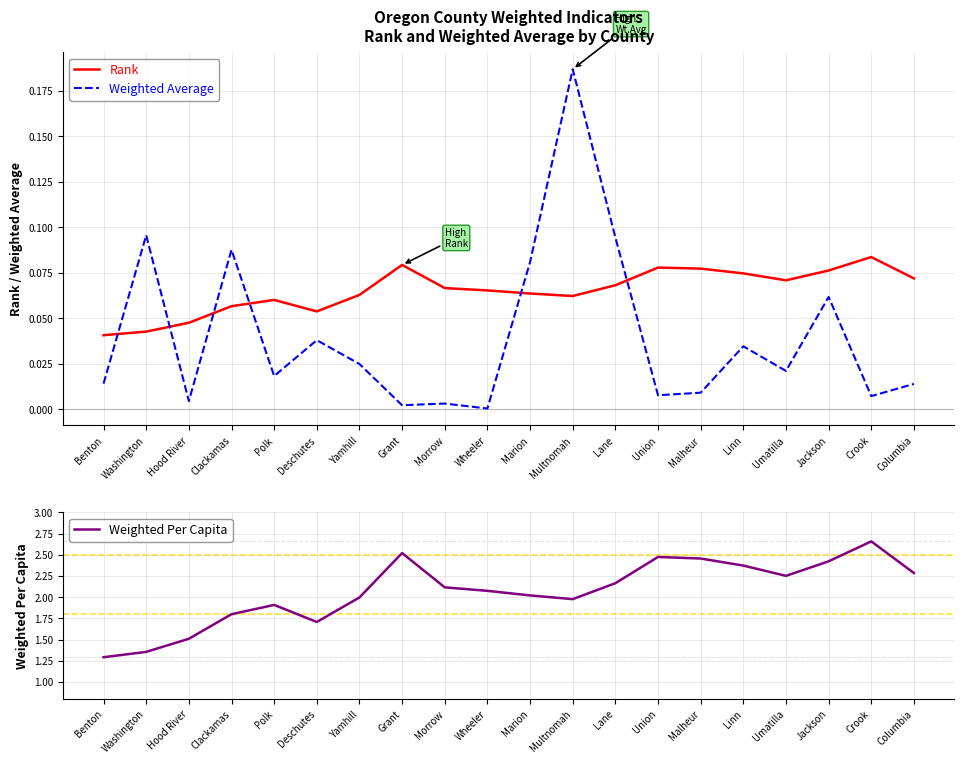

The Weighted Average series shows 0.0 at Malheur. True or false?

True